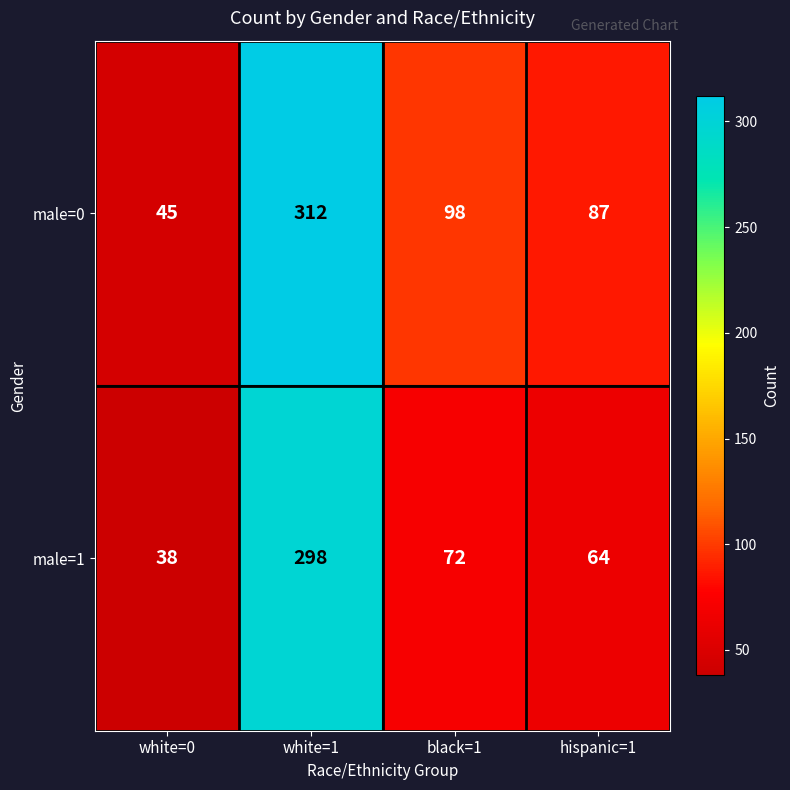

Reading left to right, transcribe all the data shown in this chart.

male=0: white=0=45	white=1=312	black=1=98	hispanic=1=87
male=1: white=0=38	white=1=298	black=1=72	hispanic=1=64